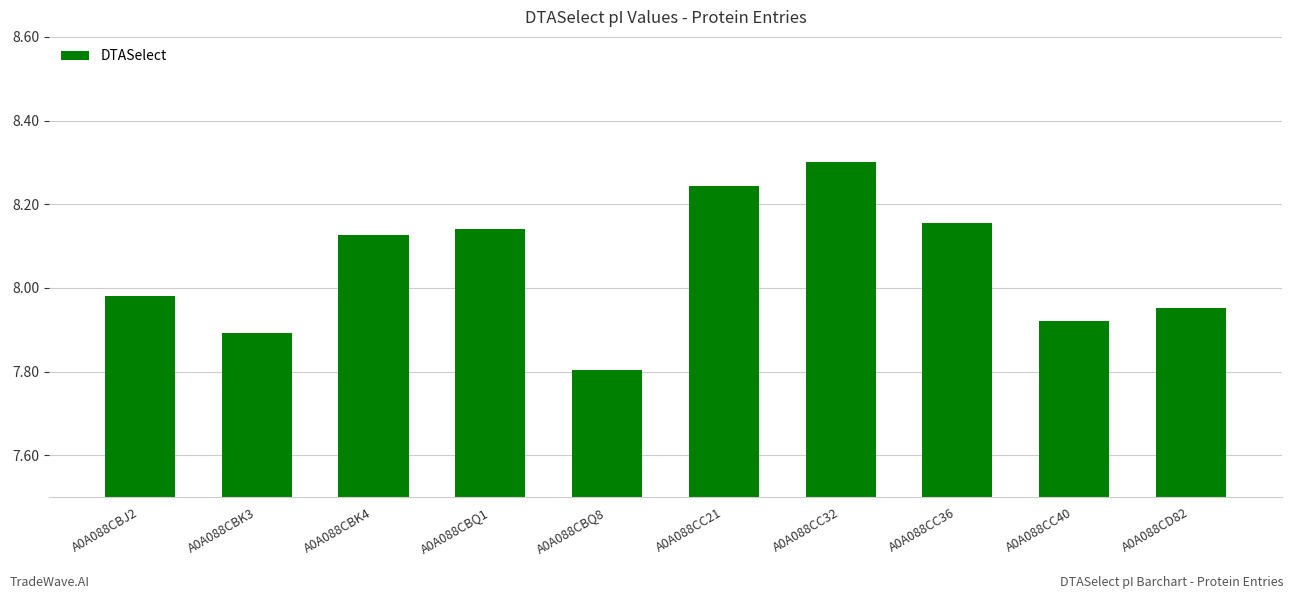

How many distinct data groups are displayed?

1